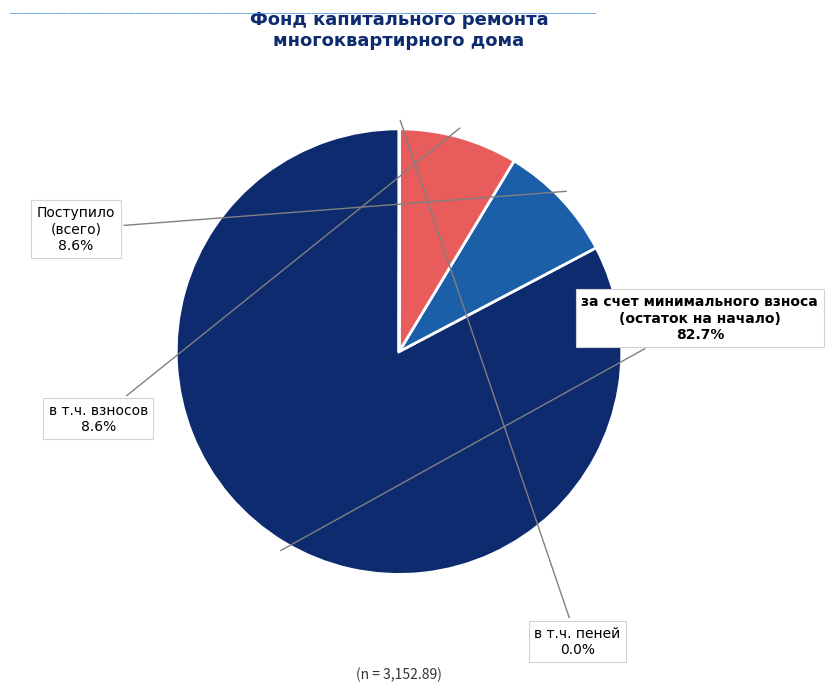

What is the largest slice in the pie chart?

за счет минимального взноса (остаток на начало)